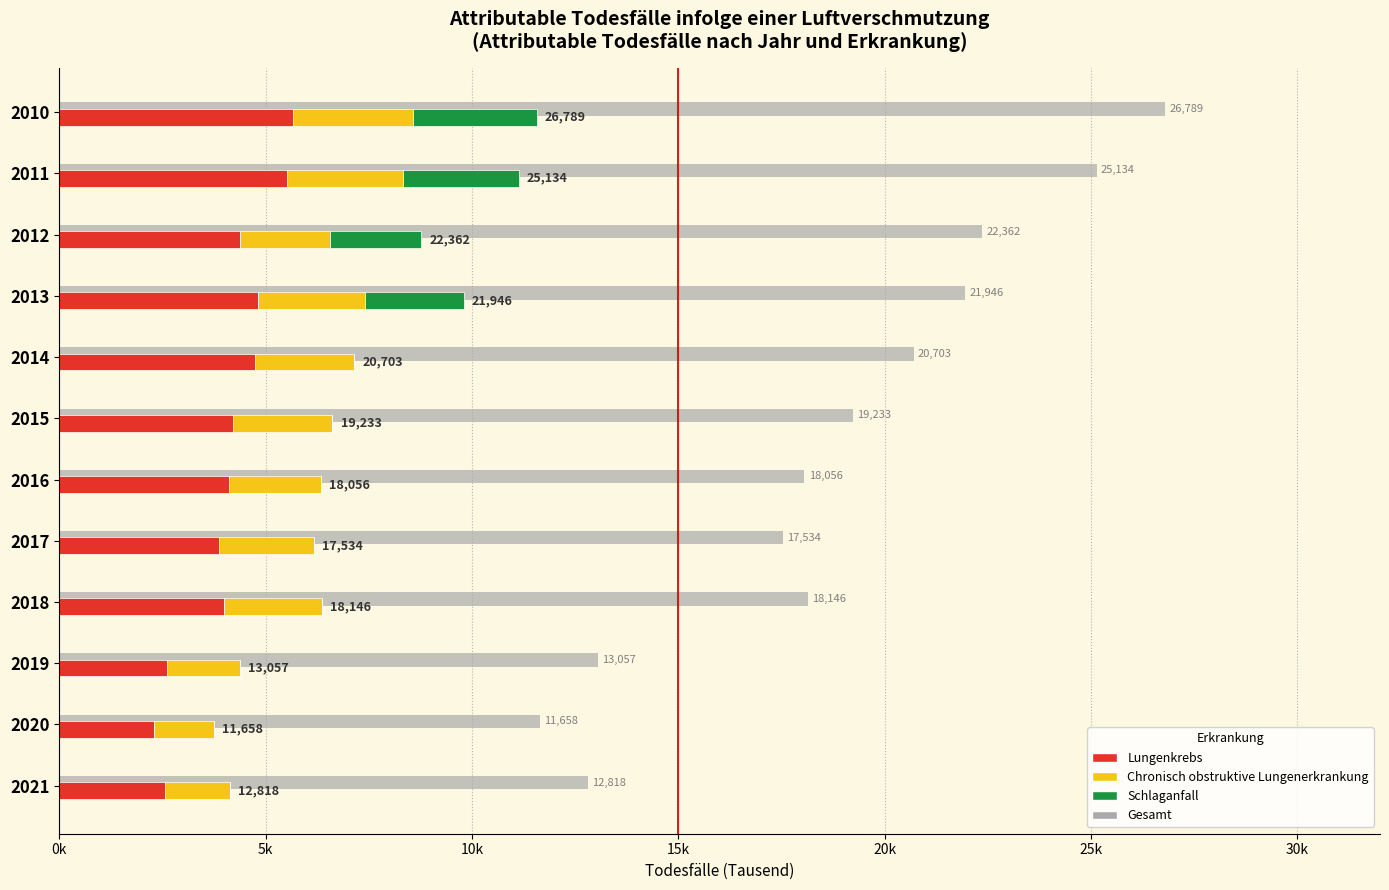

What are all the series names shown in the legend?

Gesamt (alle Erkrankungen), Lungenkrebs, Chronisch obstruktive Lungenerkrankung, Schlaganfall